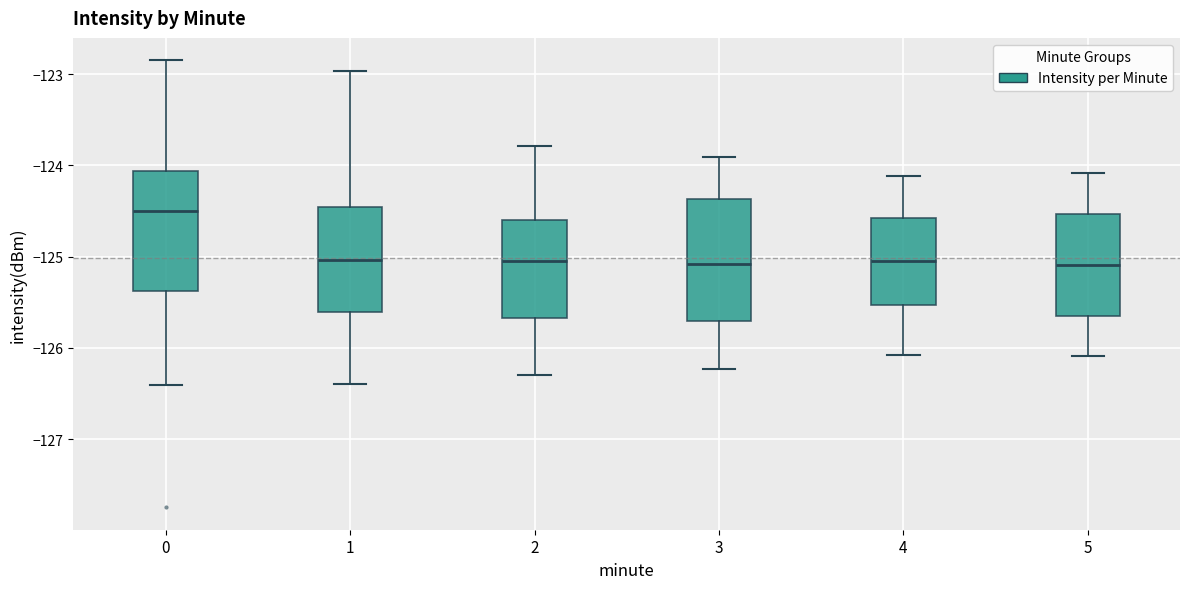

Where does the upper whisker of the box at x = 5 end on the y-axis? The values are not printed on the chart, so give them approximately, as read against the axis.

-124.1